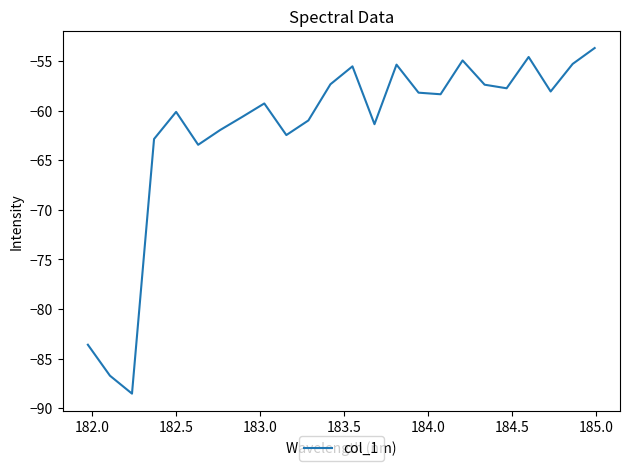

What is the smallest value displayed?

-88.5